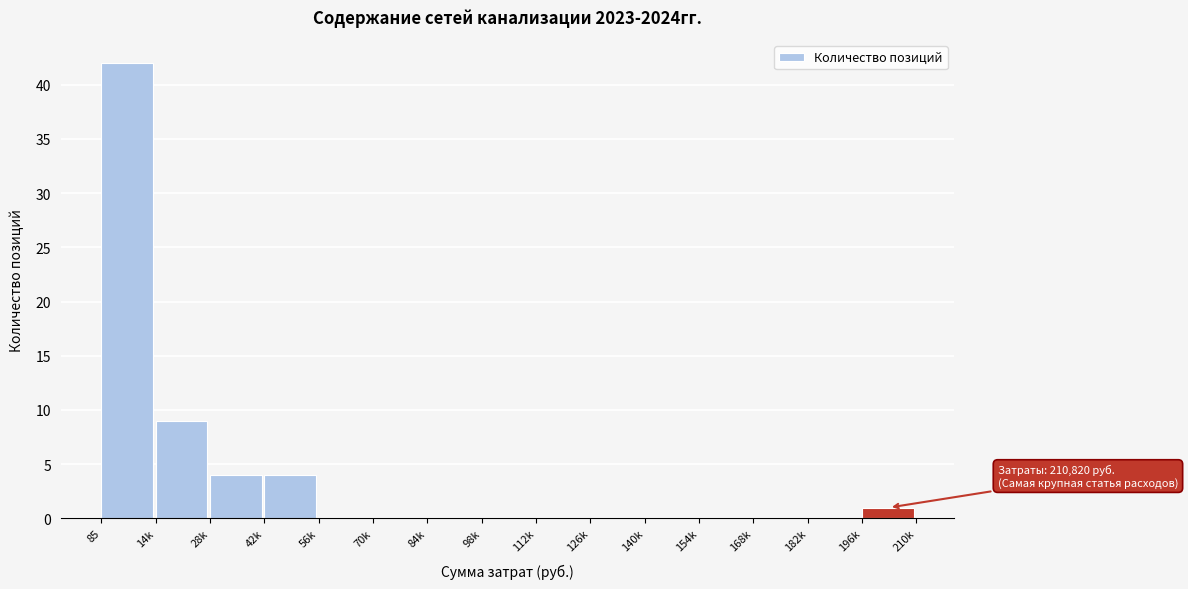

Reading left to right, list all the values displayed in this chart.

85=42	14k=9	28k=4	42k=4	56k=0	70k=0	84k=0	98k=0	112k=0	126k=0	140k=0	154k=0	168k=0	182k=0	196k=1